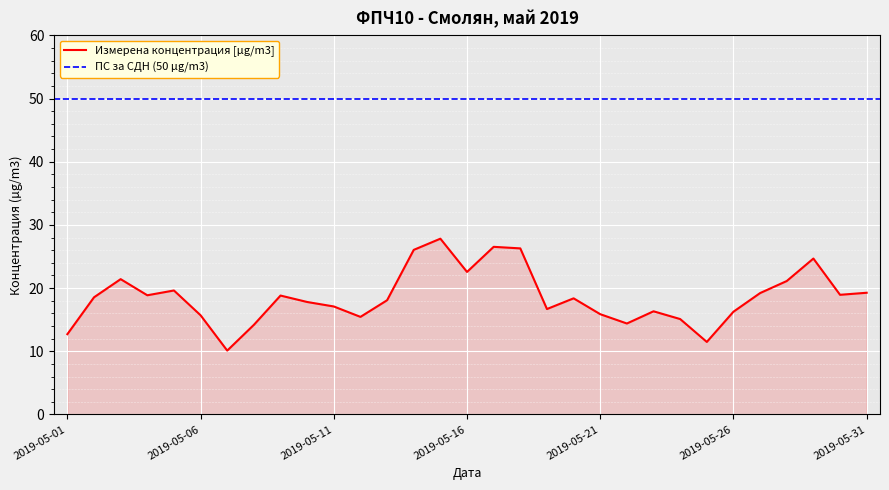

What is the maximum value shown in the chart?

27.8